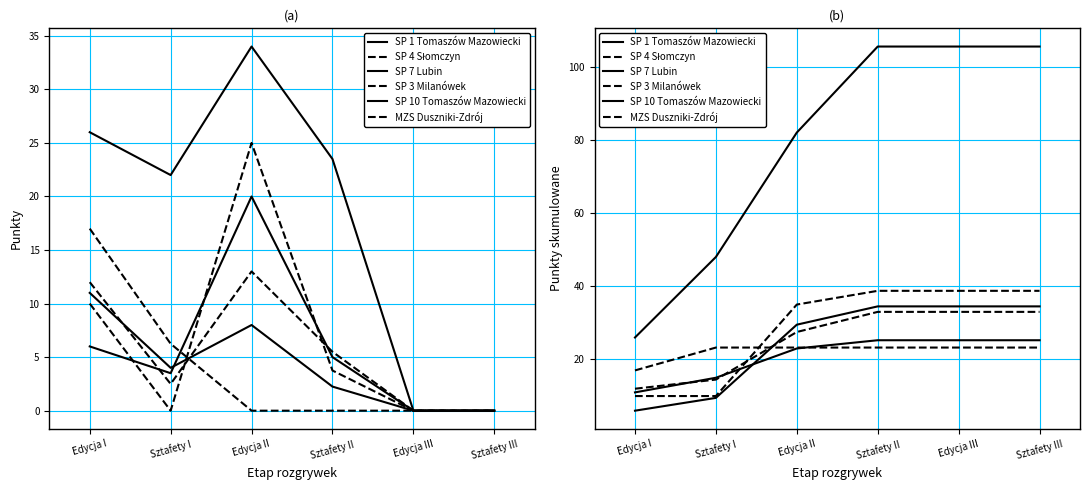

True or false: MZS Duszniki-Zdrój and SP 4 Słomczyn cross at least once.

True